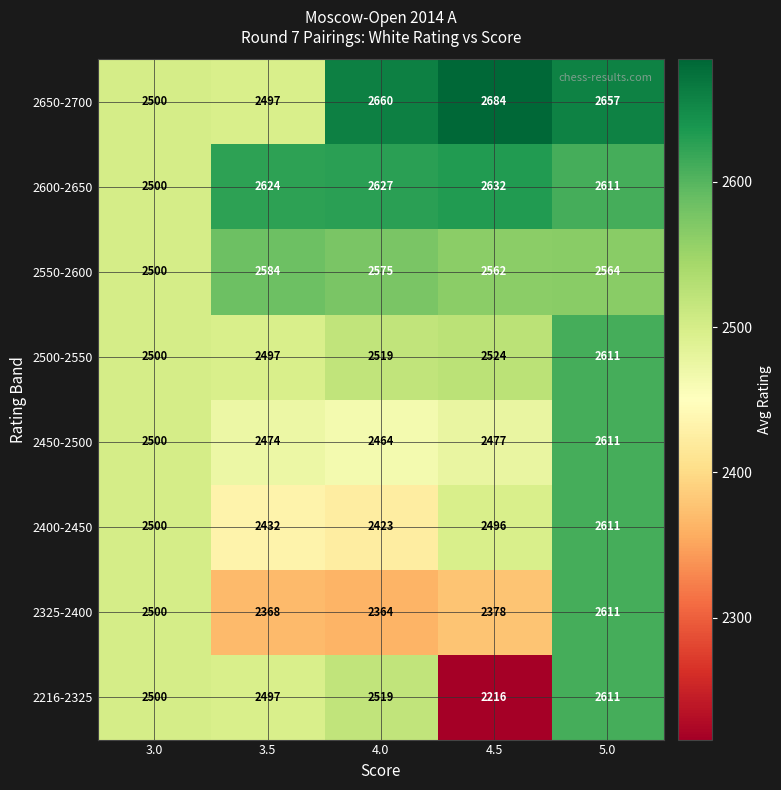

Which category has the highest value in the 2600-2650 series?

4.5